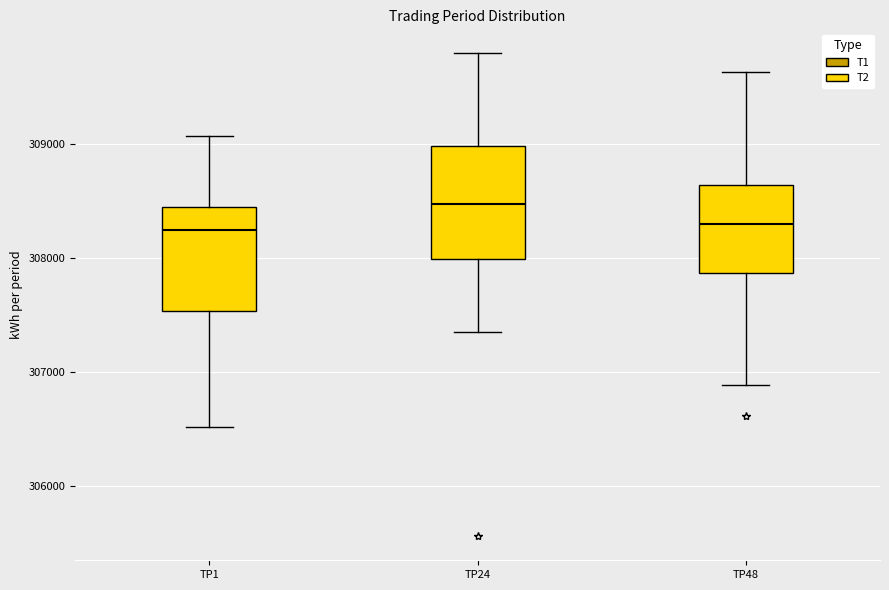

Where does the lower whisker of the box for TP48 end on the y-axis? The values are not printed on the chart, so give them approximately, as read against the axis.

306900